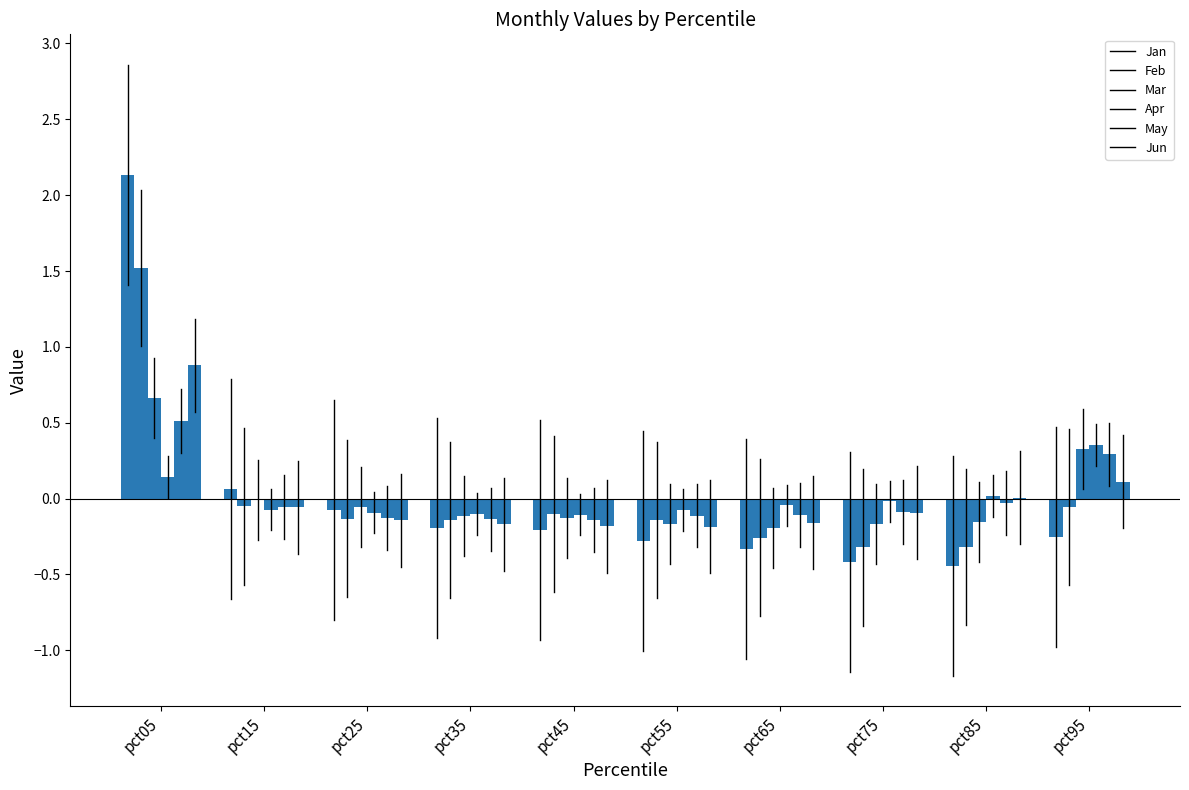

What is the difference between the maximum and minimum values in the Mar series?

0.9